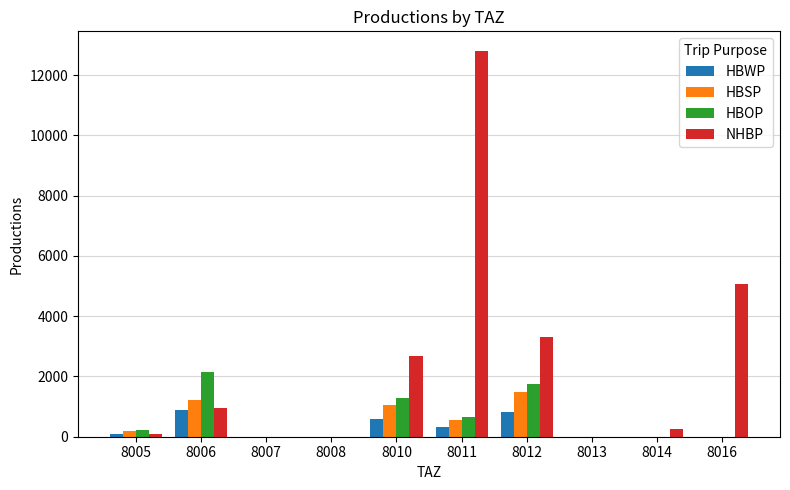

The value of NHBP at 8013 is 0.0. True or false?

True